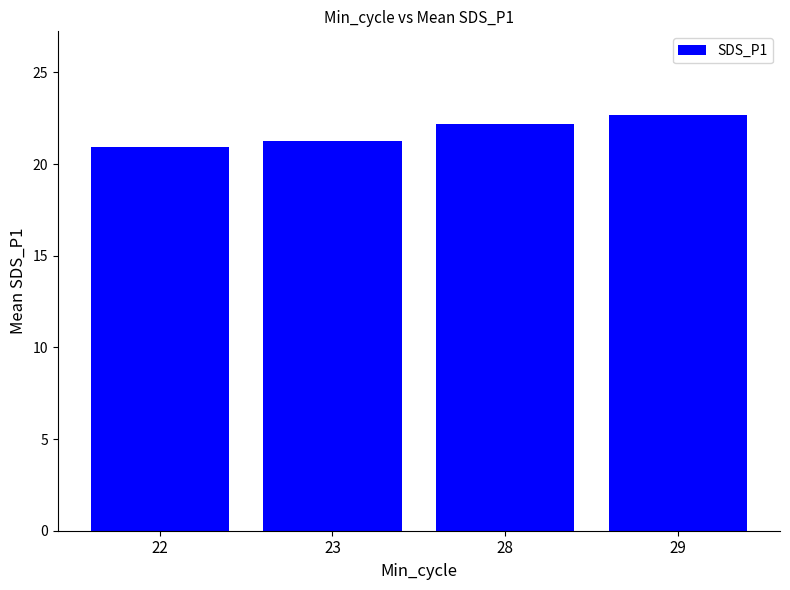

Reading right to left, extract all data points from this chart.

22.7	22.2	21.3	21.0